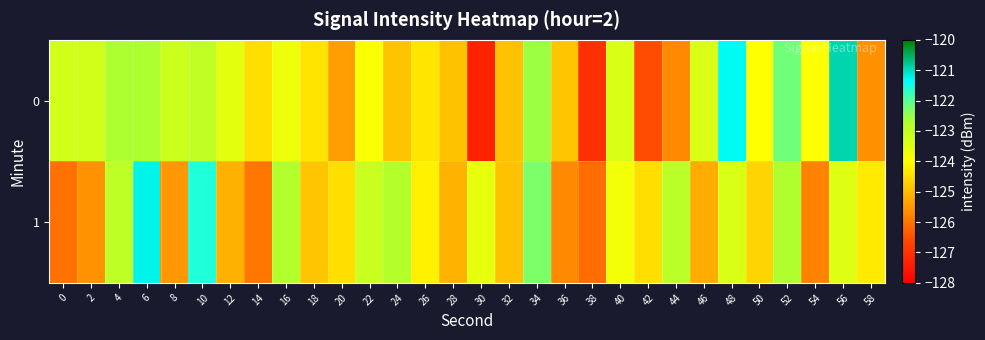

What is the smallest value displayed?

-127.3